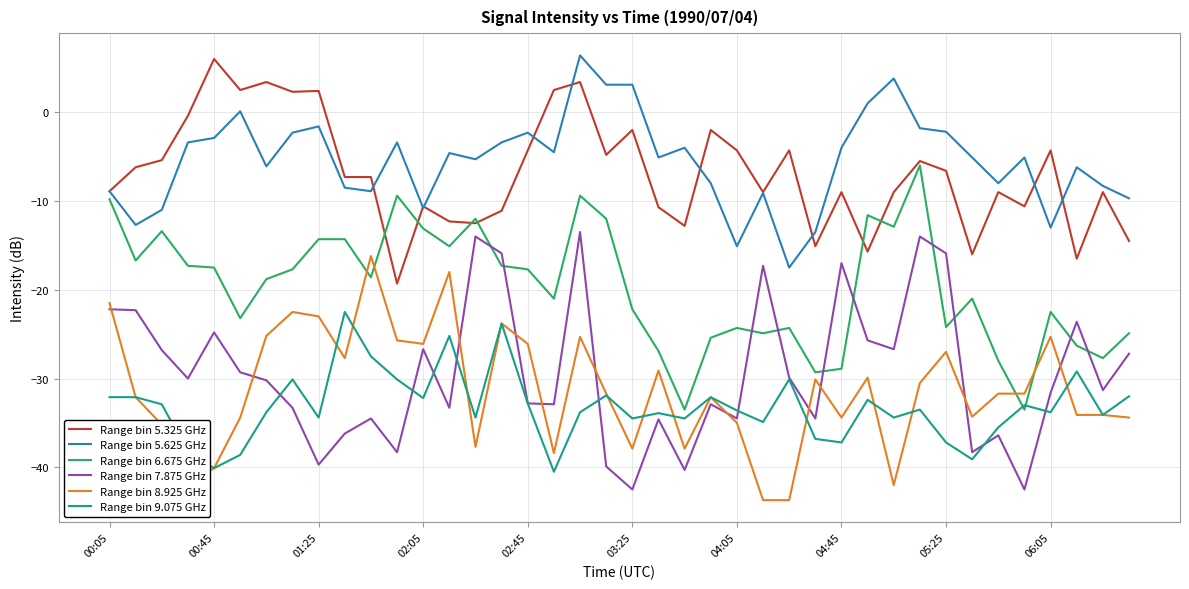

After their last crossing, which series has the higher values: Range bin 6.675 GHz or Range bin 7.875 GHz?

Range bin 6.675 GHz